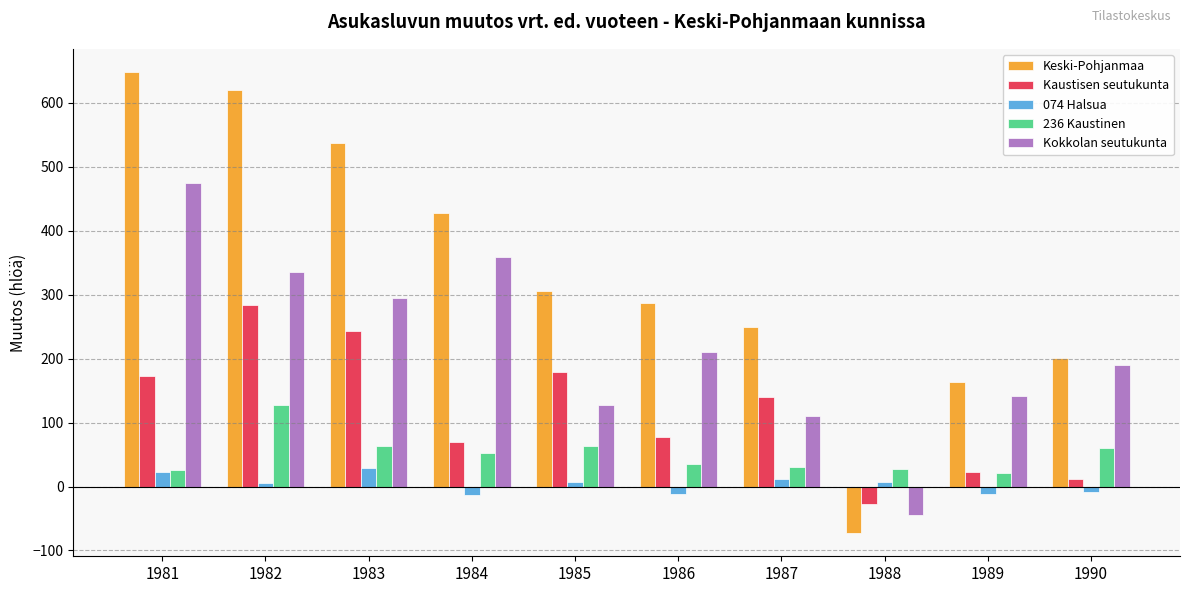

How many positive values does the Keski-Pohjanmaa series have?

9